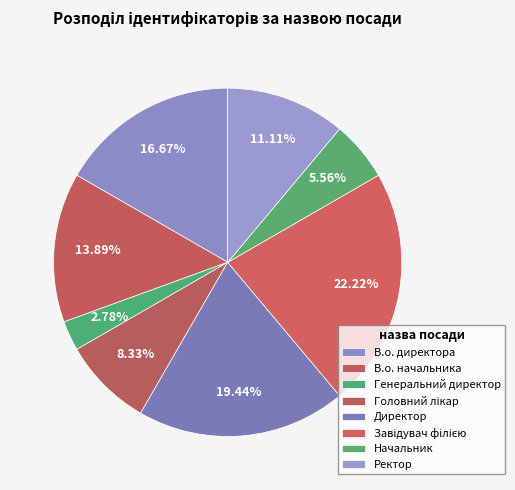

Is there any slice that represents more than half of the pie?

No